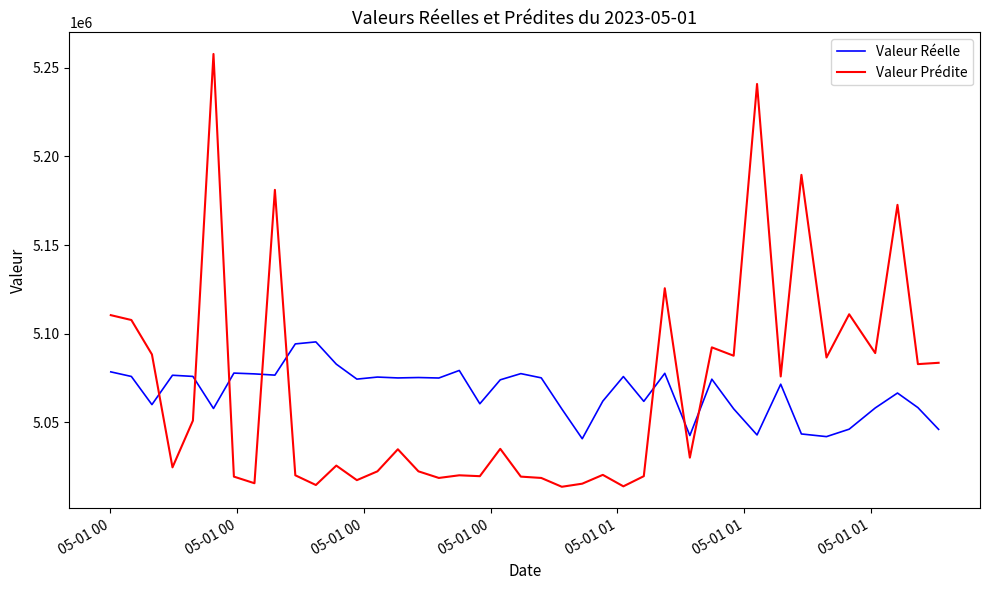

True or false: Valeur Prédite and Valeur Réelle cross at least once.

True